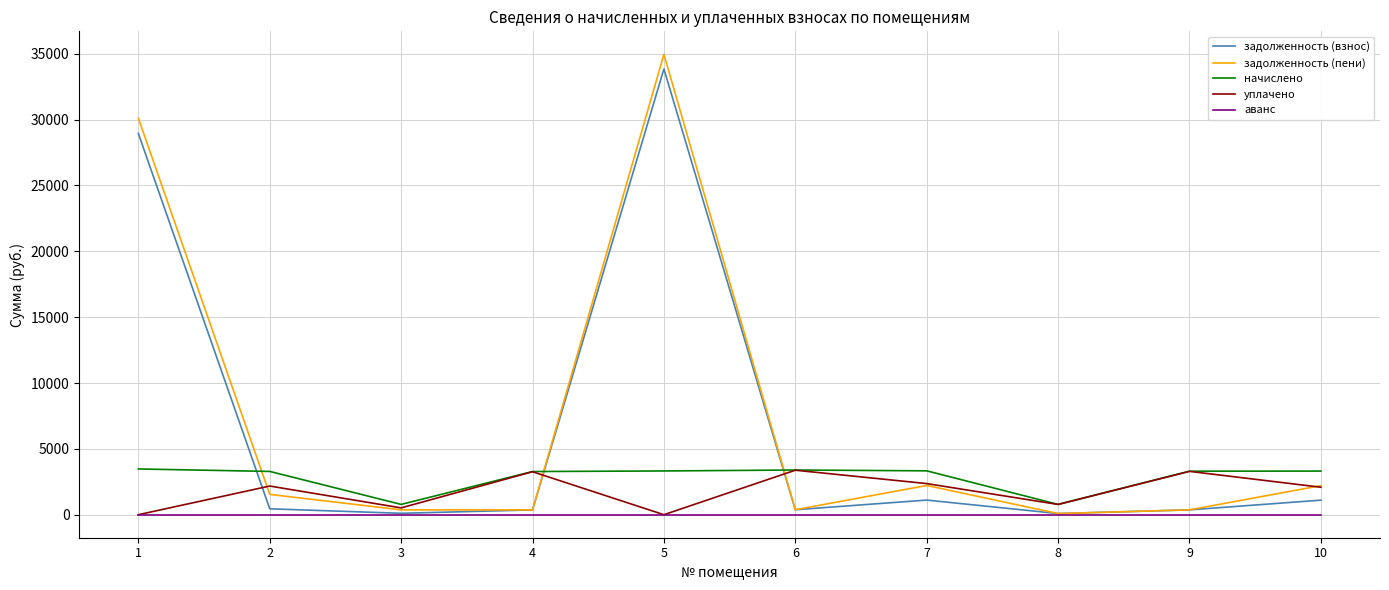

Which series has the widest spread of values?

задолженность (пени)